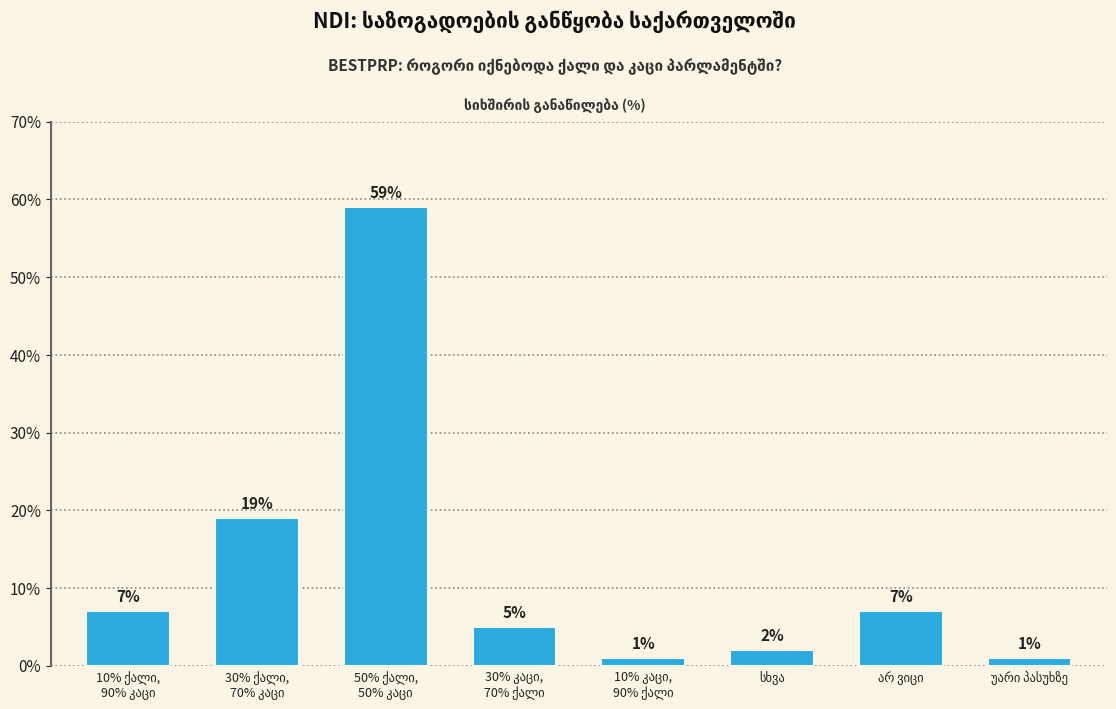

Reading left to right, transcribe all the data shown in this chart.

7	19	59	5	1	2	7	1